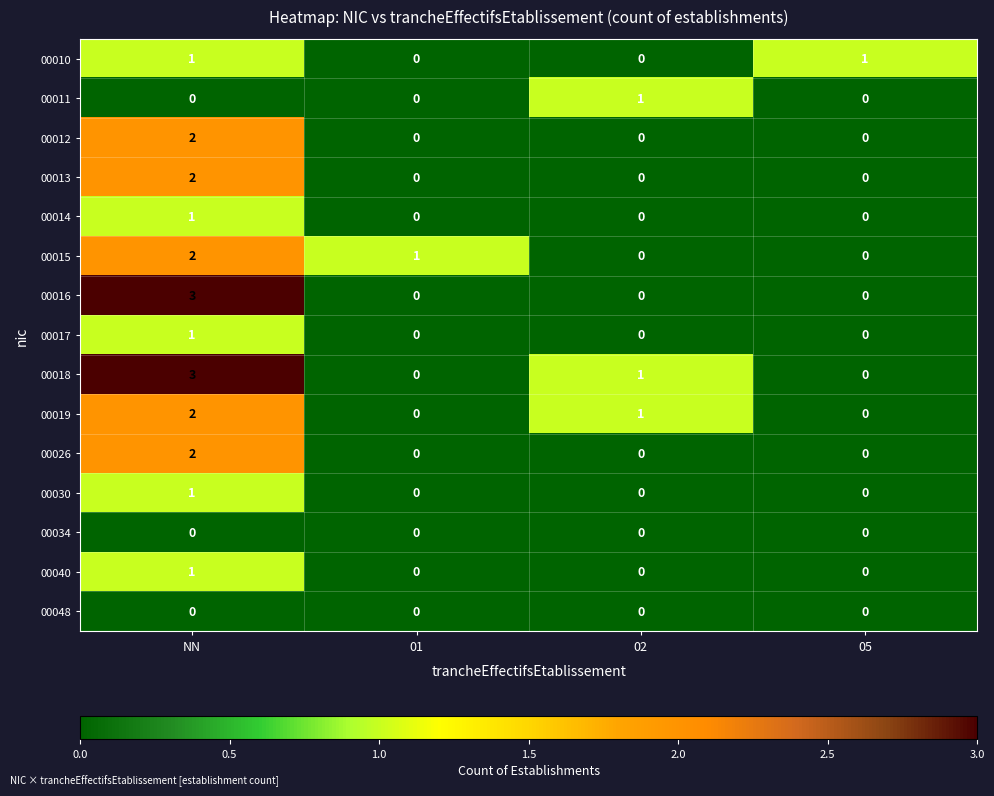

Count the 00019 values in the range 0 to 2.

4